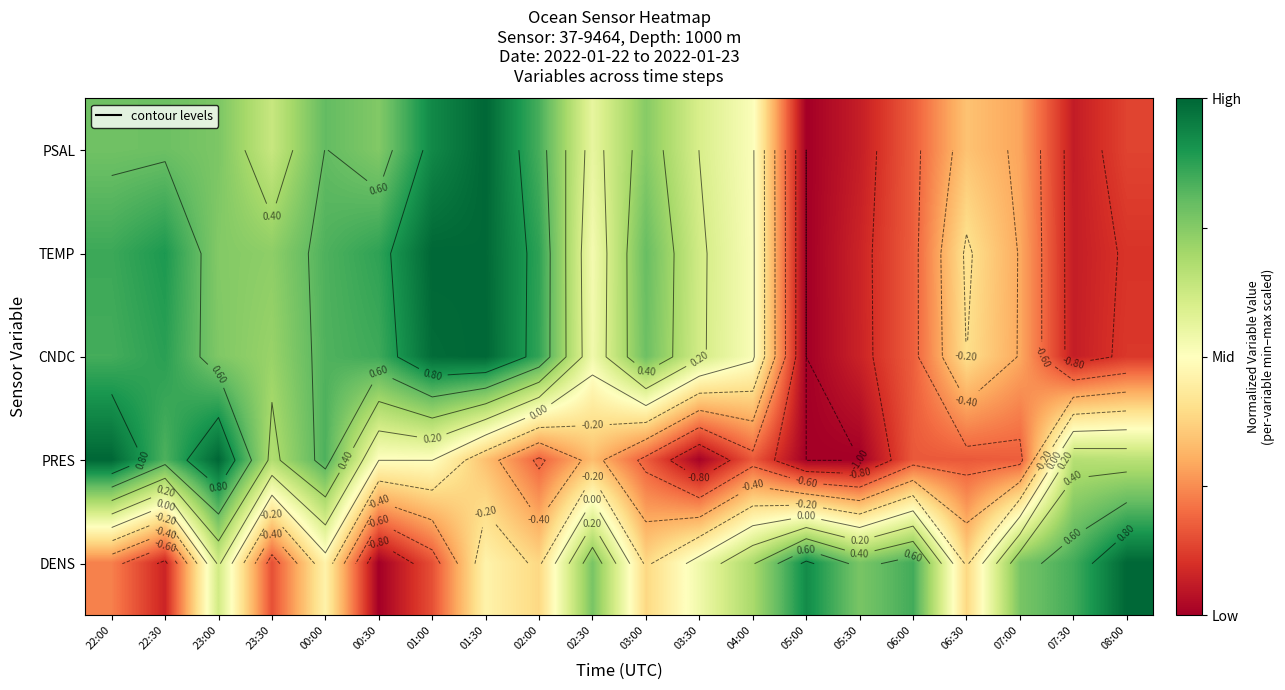

List the series in order of their peak value, lowest first.

PSAL, TEMP, CNDC, PRES, DENS